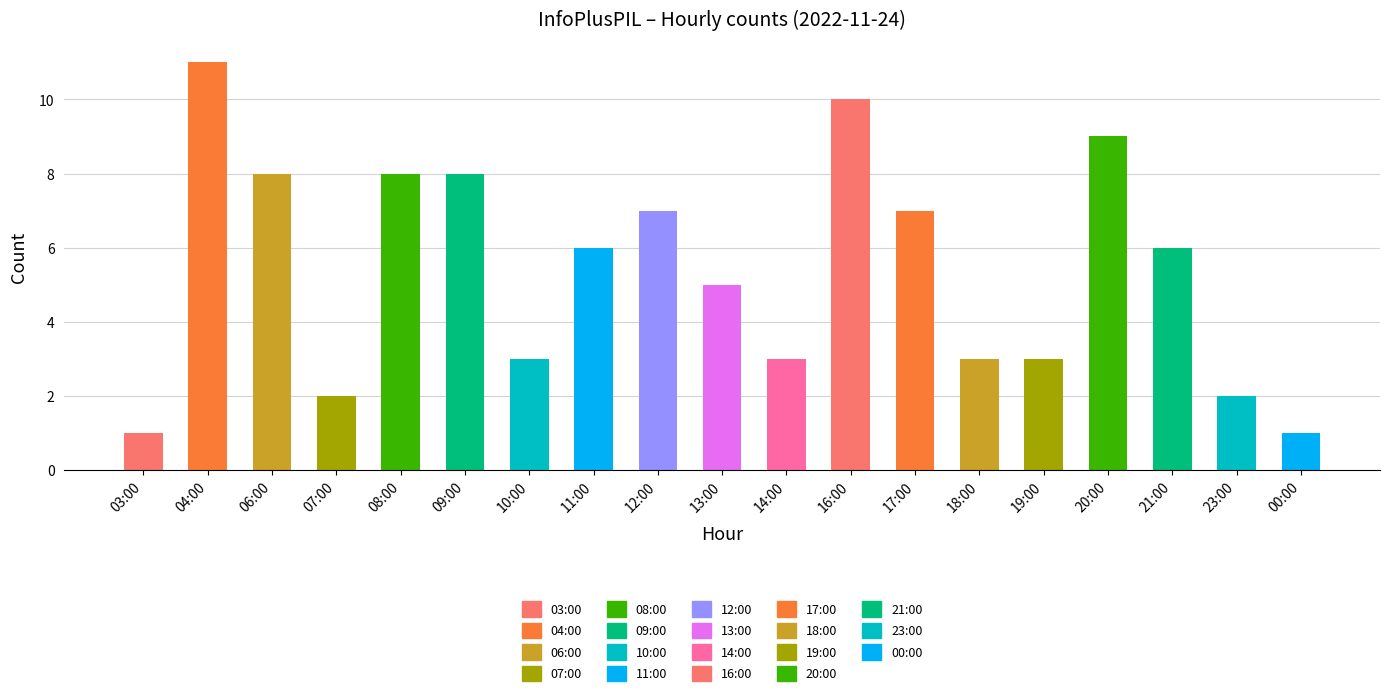

At which label is the value closest to 6?

11:00